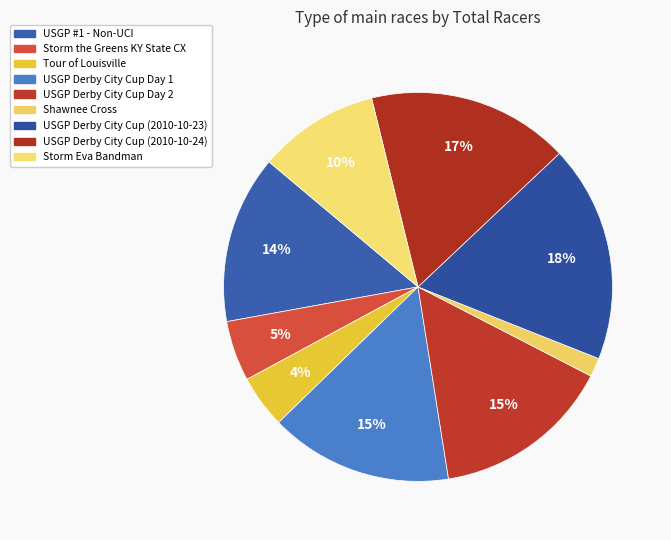

To the nearest percent, what portion does USGP Derby City Cup (2010-10-24) represent?

17%